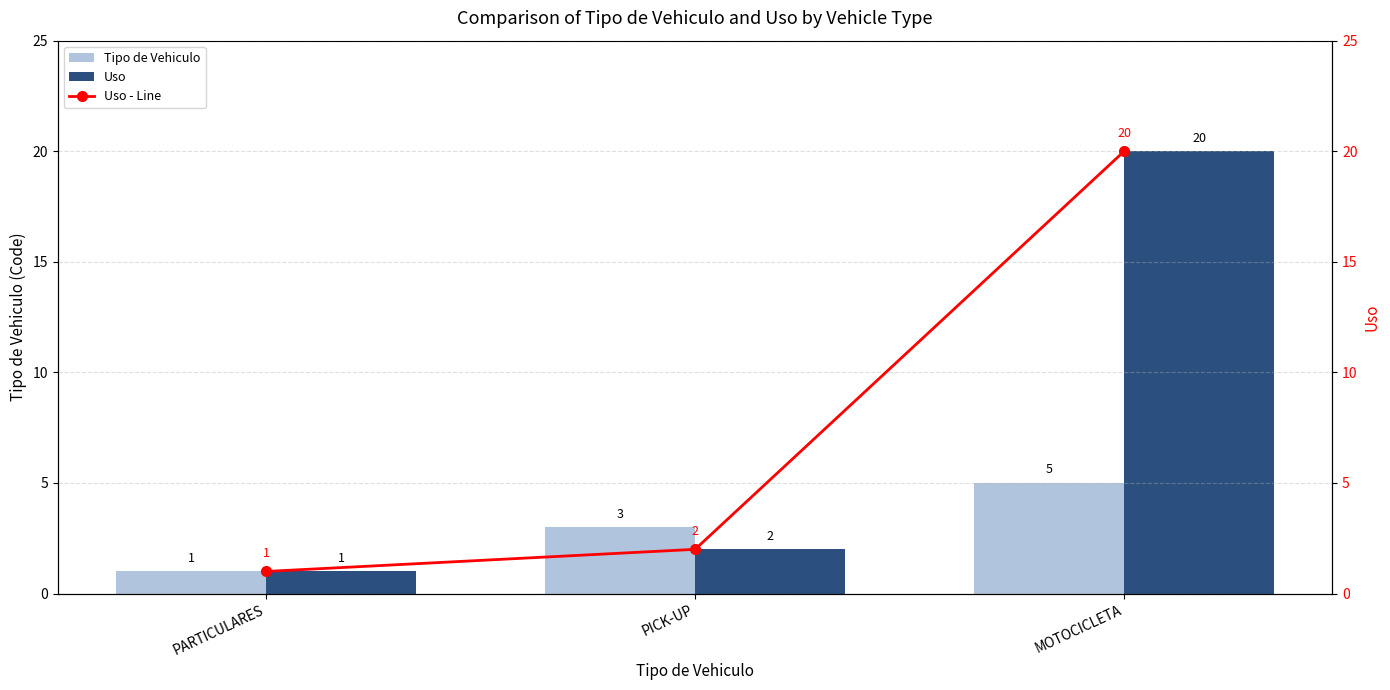

The Uso series shows 1 at PICK-UP. True or false?

False